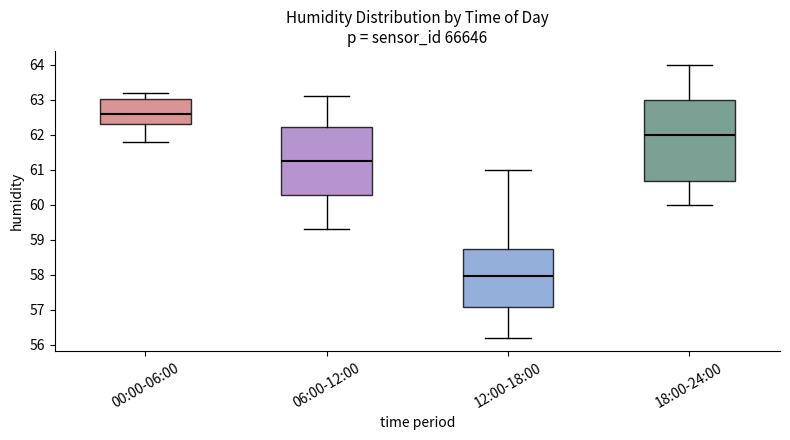

Reading left to right, read every box against the y-axis: the position of its median line, the range the box covers, and the ends of its whiskers. The values are not printed on the chart, so give them approximately, as read against the axis.

00:00-06:00: median 62.6, box 62.3 to 63.0, whiskers 61.8 to 63.2
06:00-12:00: median 61.3, box 60.3 to 62.2, whiskers 59.3 to 63.1
12:00-18:00: median 58.0, box 57.1 to 58.7, whiskers 56.2 to 61.0
18:00-24:00: median 62.0, box 60.7 to 63.0, whiskers 60.0 to 64.0